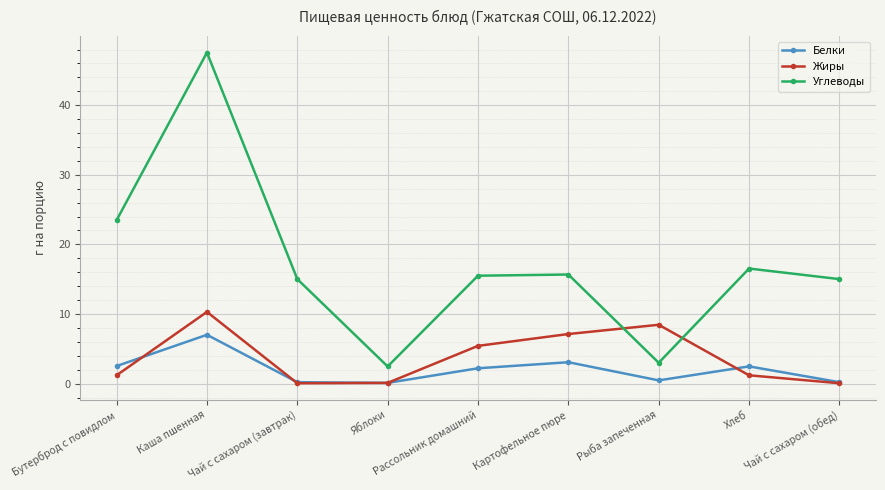

True or false: Жиры has a value of 8.4 at Рыба запеченная.

True